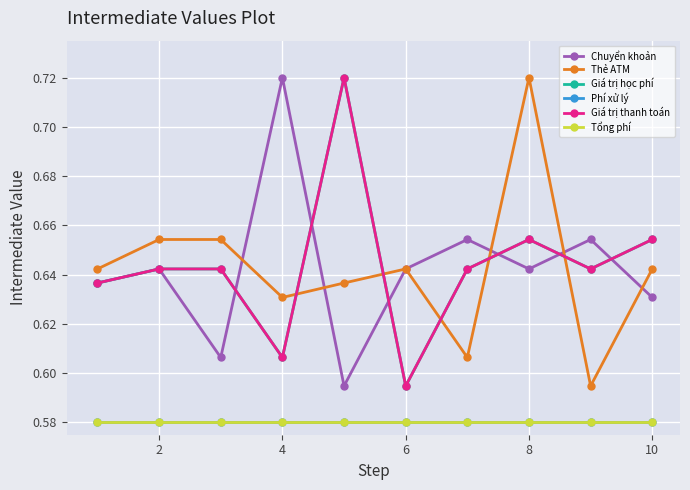

True or false: Phí xử lý and Chuyển khoản cross at least once.

False